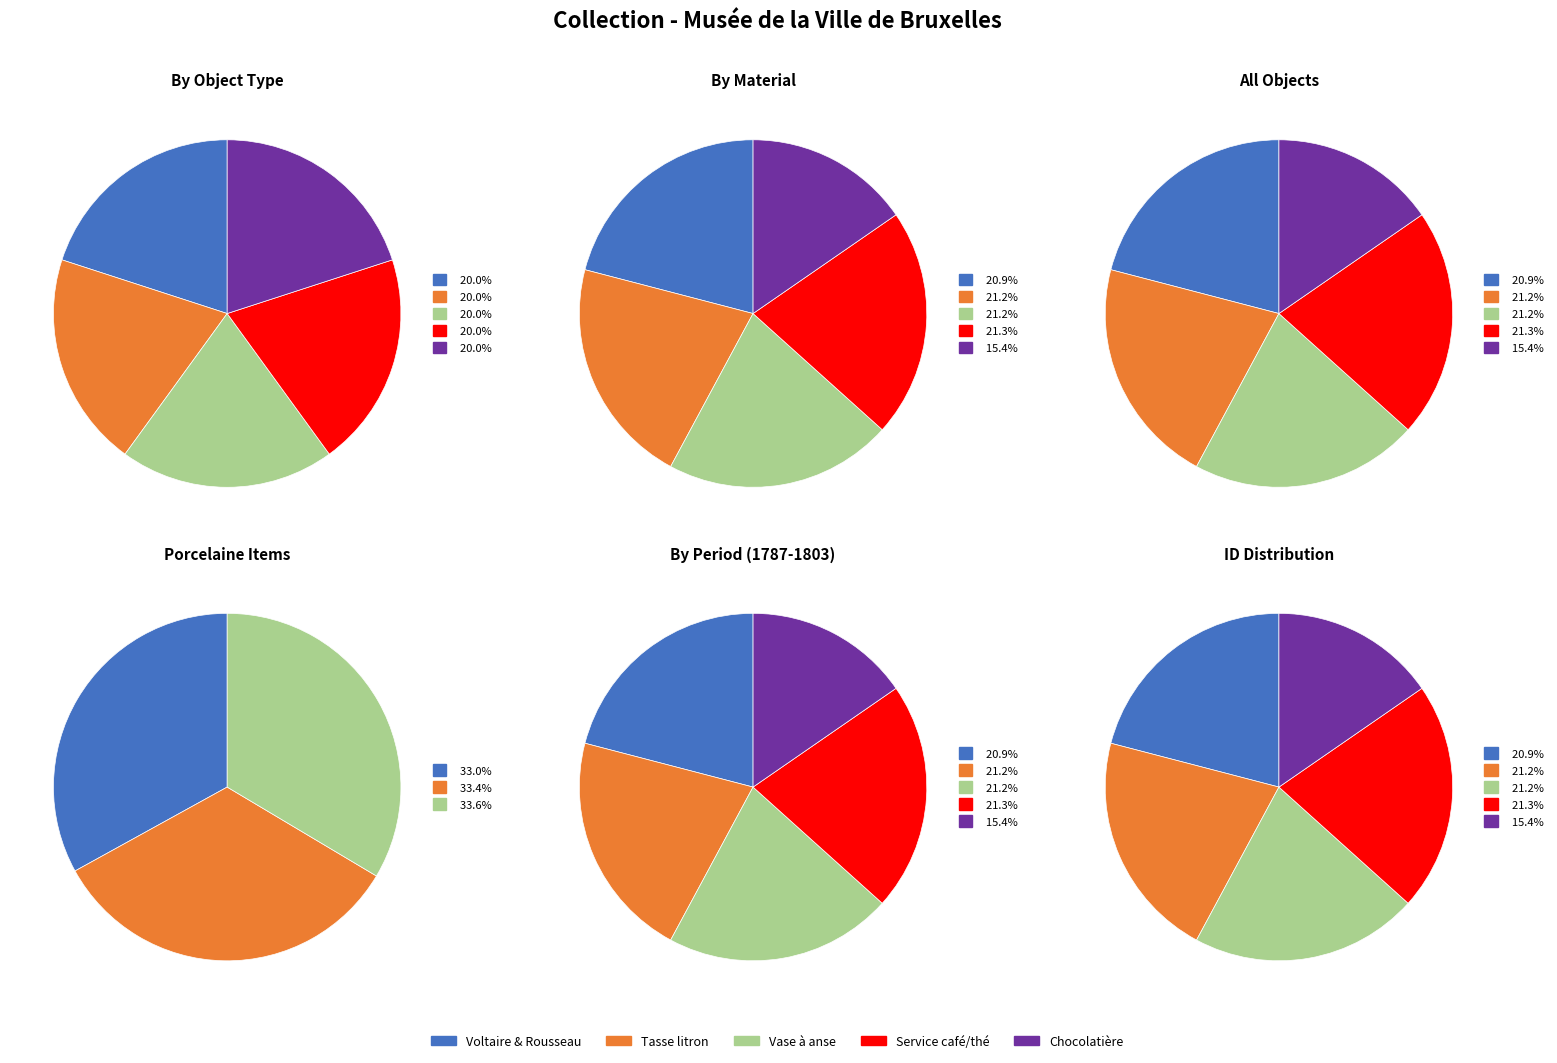

Is Paire de bustes : Voltaire et Rousseau the majority of the pie?

No